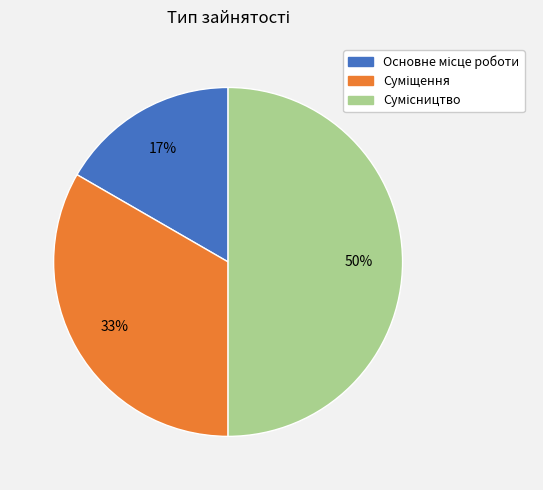

To the nearest percent, what is the difference between the largest and smallest slice percentages?

33%